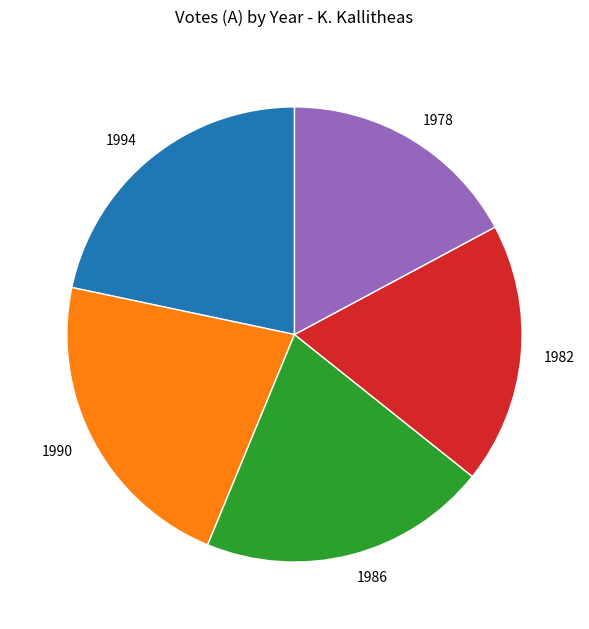

What is the smallest slice in the pie chart?

1978